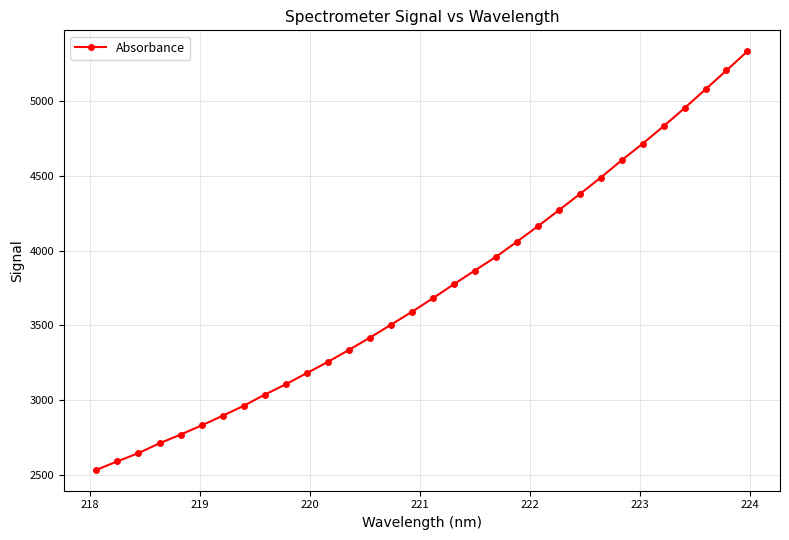

What is the difference between the maximum and minimum values?

2801.7